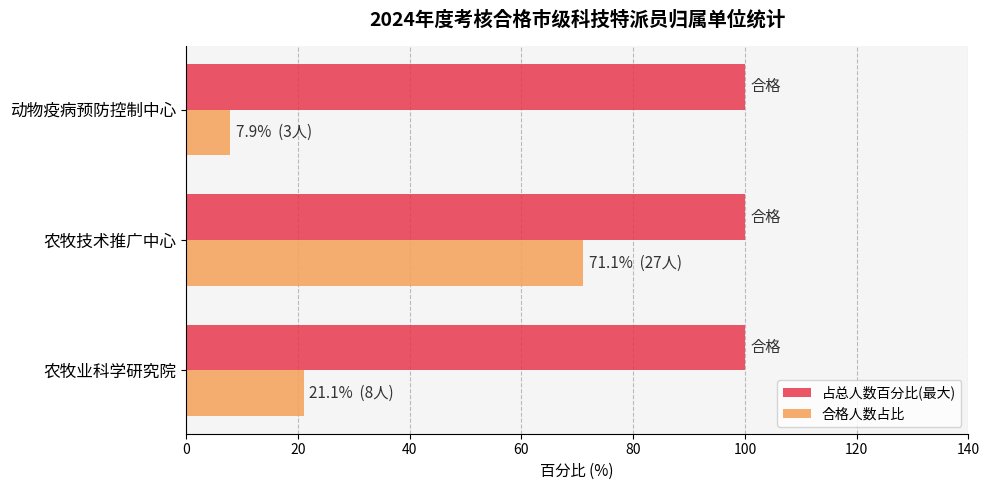

The 合格人数占比 series shows 71.1 at 农牧技术推广中心. True or false?

True